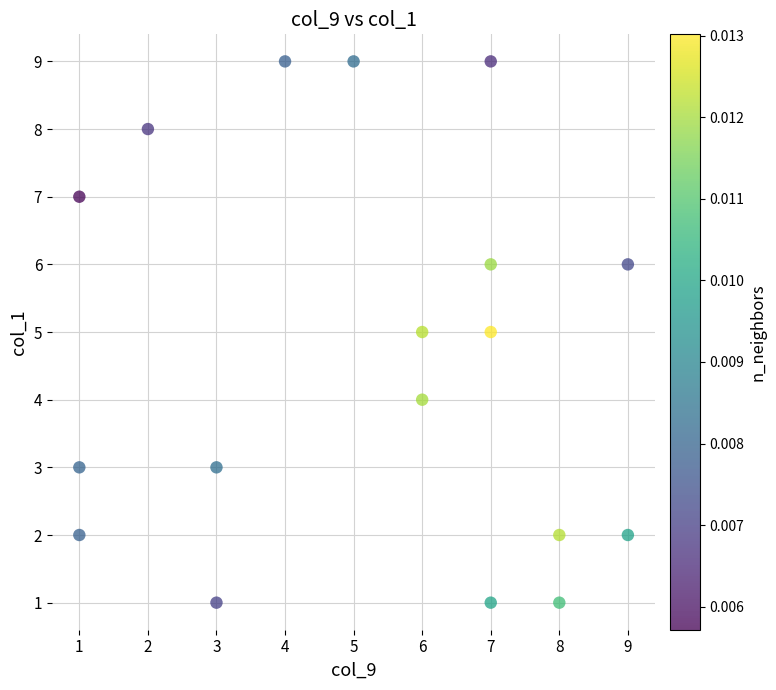

What is the range of Y values (max minus min)?

8